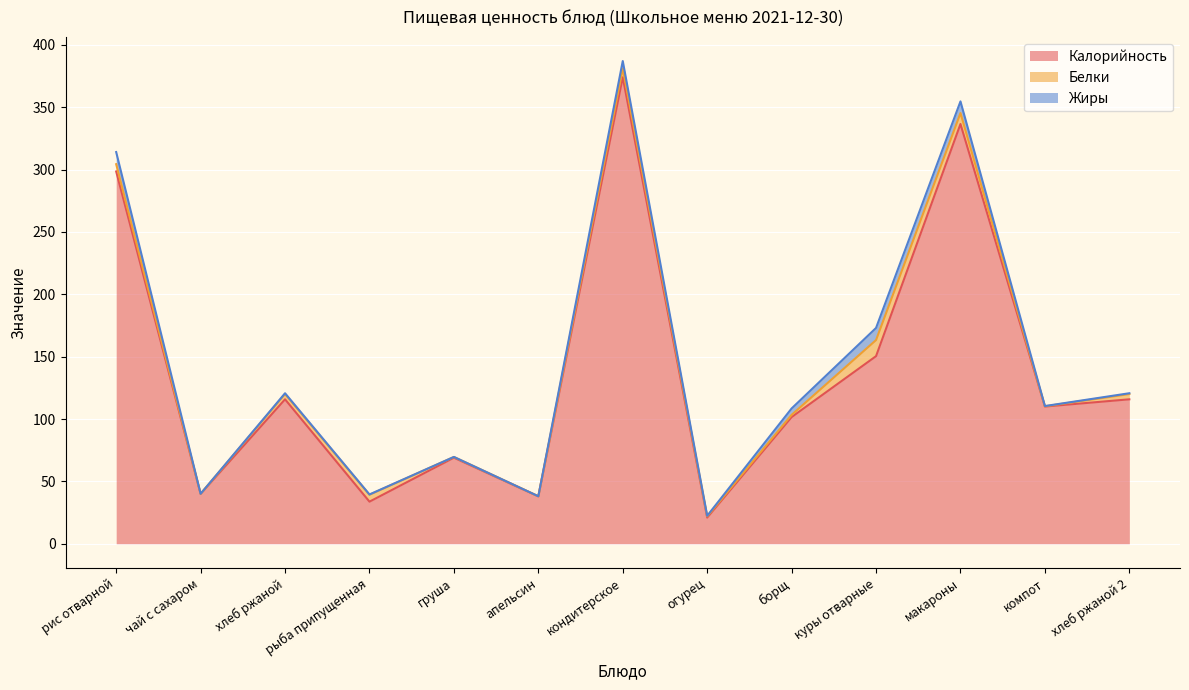

Is it true that Белки equals 0.1 at апельсин?

True